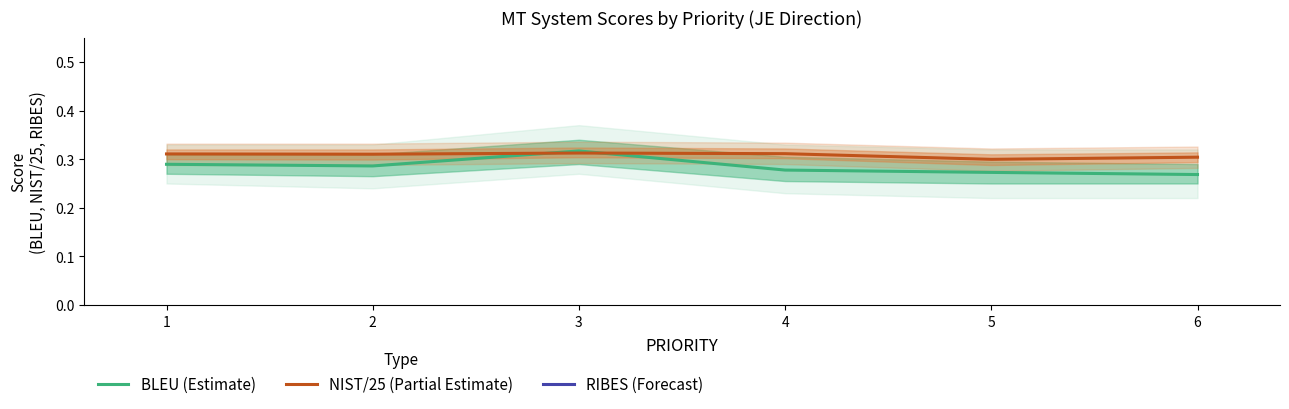

Is it true that RIBES (Forecast) equals 0.7 at 3?

True